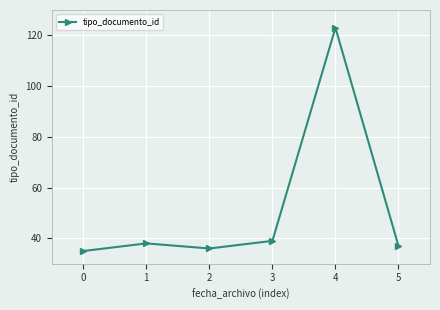

Is it true that the value at 2 is 64?

False